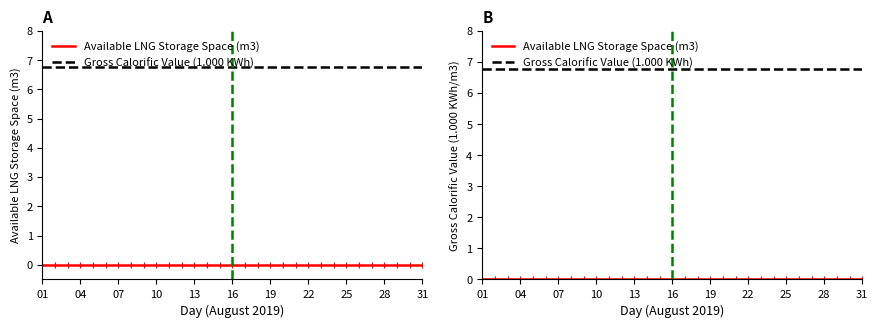

True or false: Gross Calorific Value (1.000 KWh) and Available LNG Storage Space (m3) intersect in this chart.

False